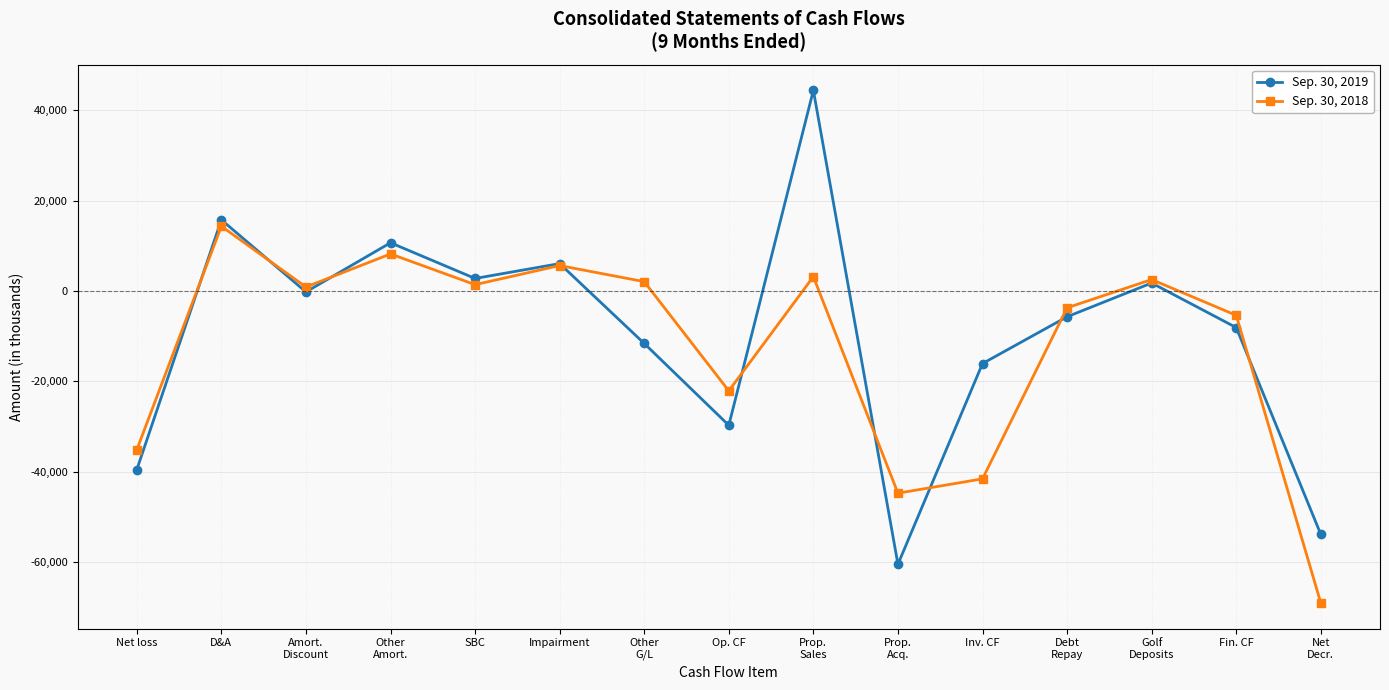

At which category is the sum across all series the highest?

Prop.
Sales